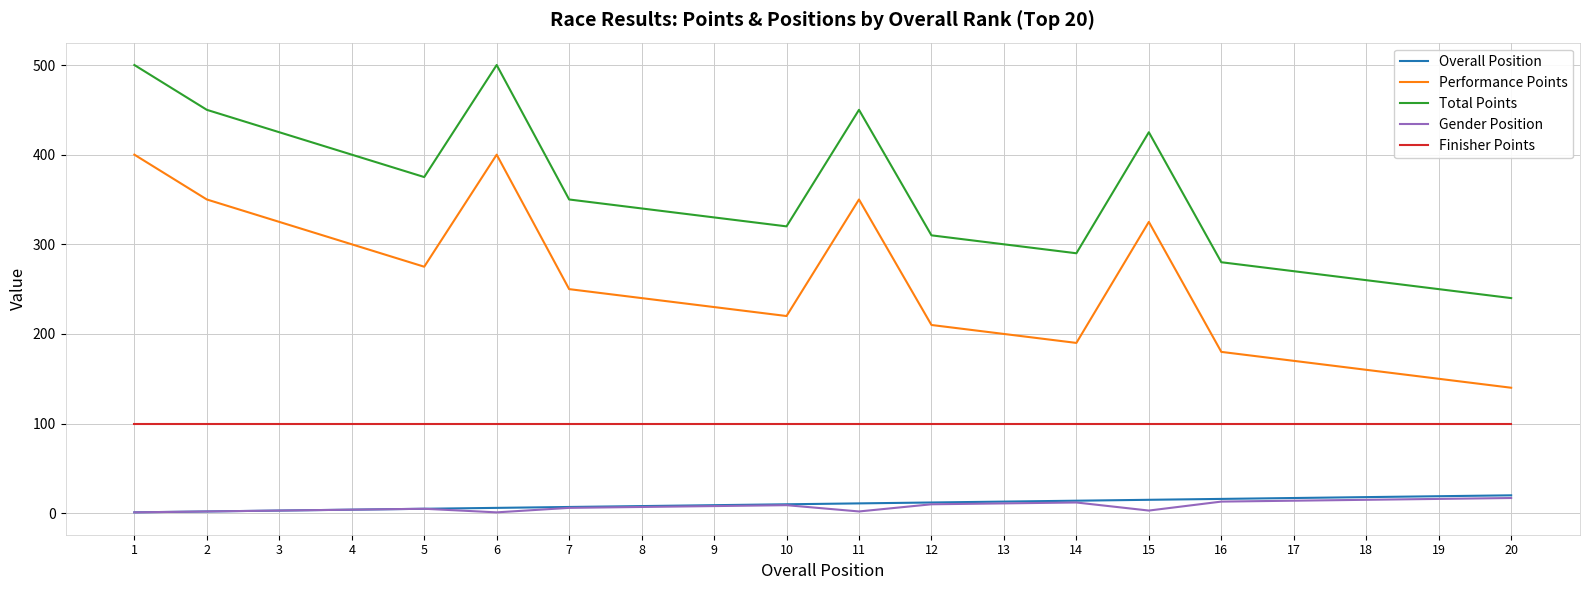

Which series has the largest total across all categories?

Total Points